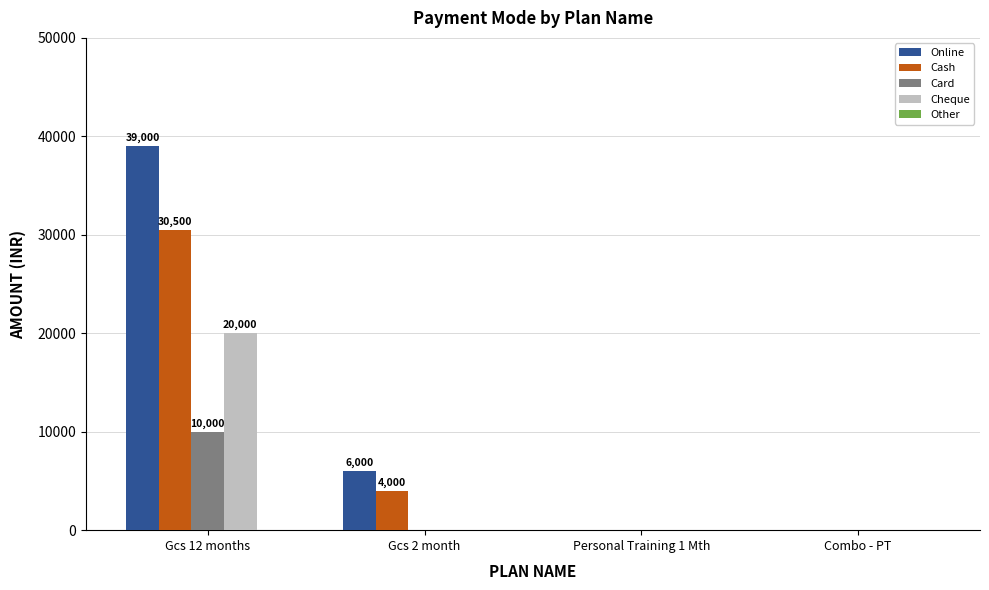

Between Gcs 2 month and Personal Training 1 Mth, which series saw the biggest shift?

Online